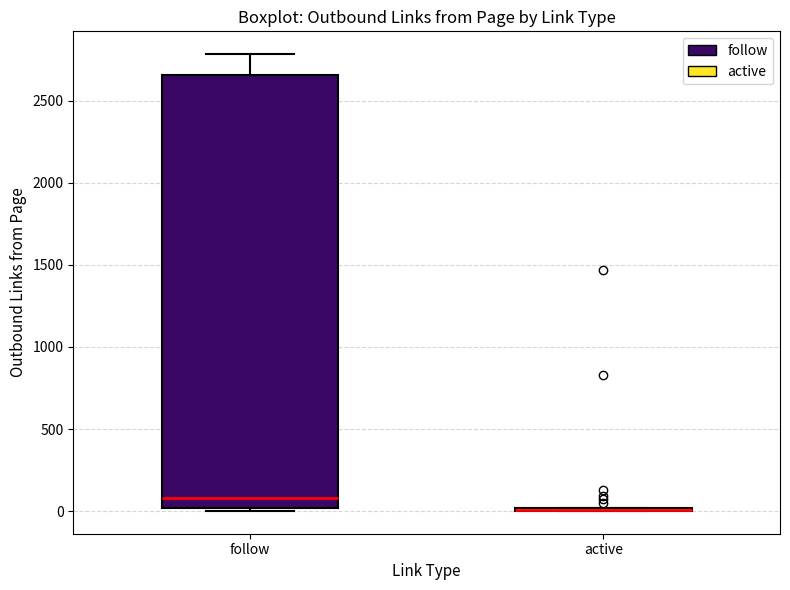

Where does the median line of the box for follow sit on the y-axis? The values are not printed on the chart, so give them approximately, as read against the axis.

100